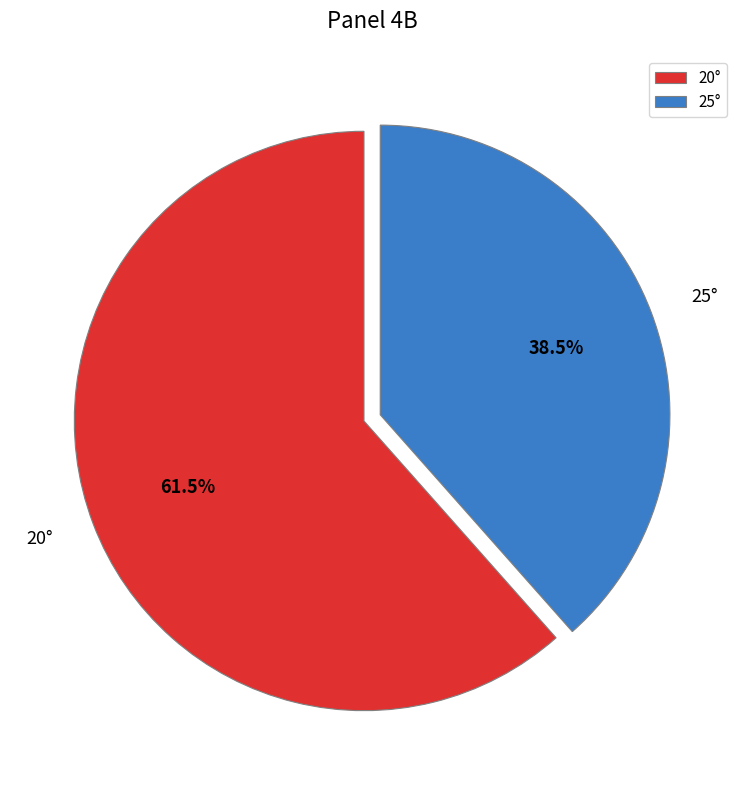

Approximately how many times larger is the value at 25° compared to 20°?

0.6